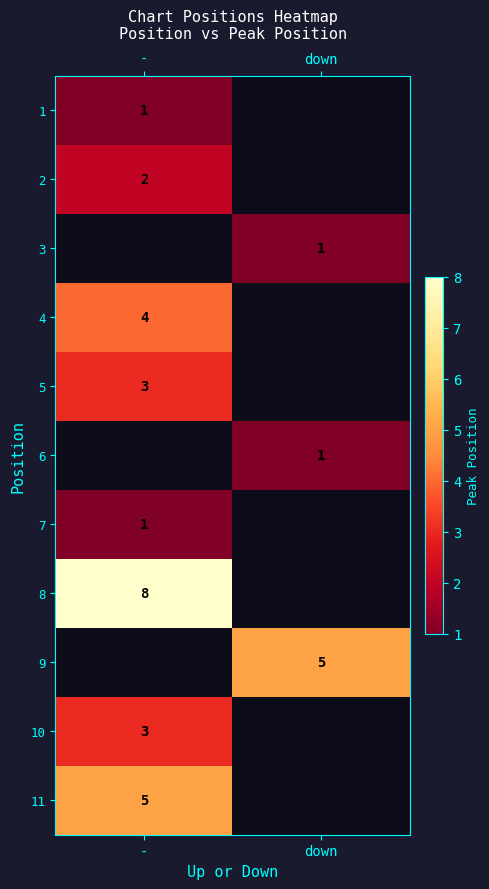

What is the spread (max minus min) of values at -?

7.0